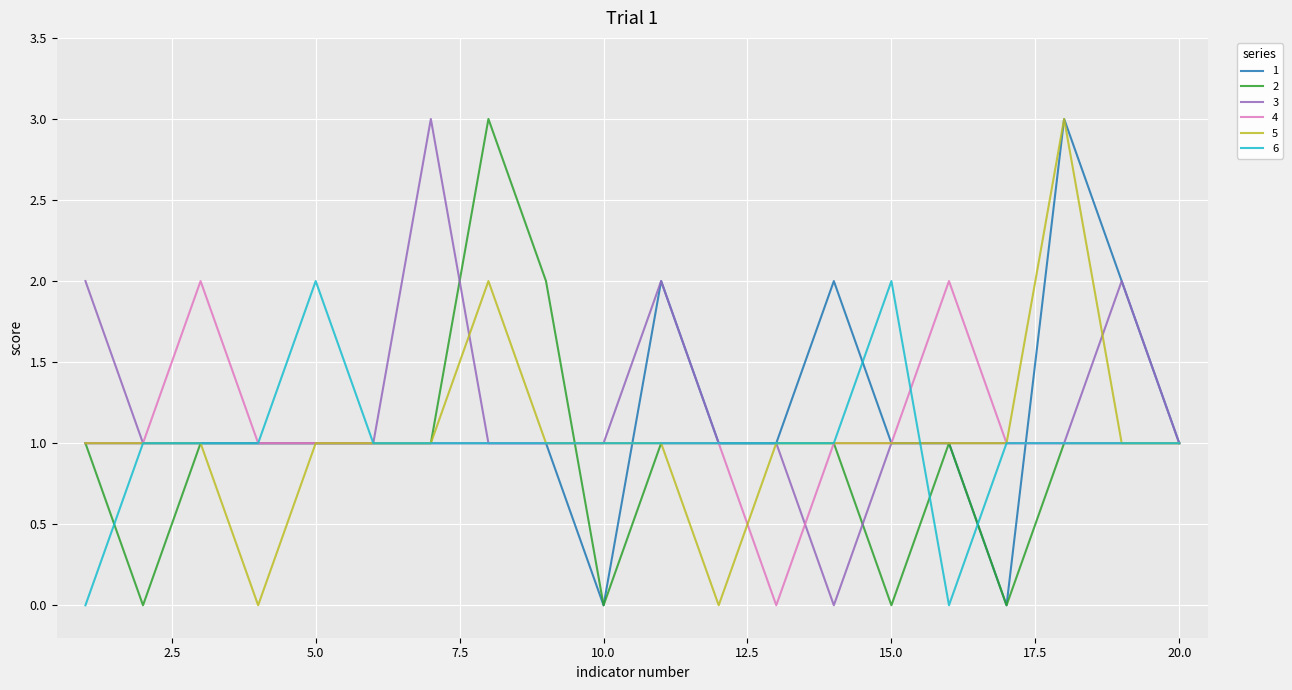

At which label does 4 first exceed 1?

3